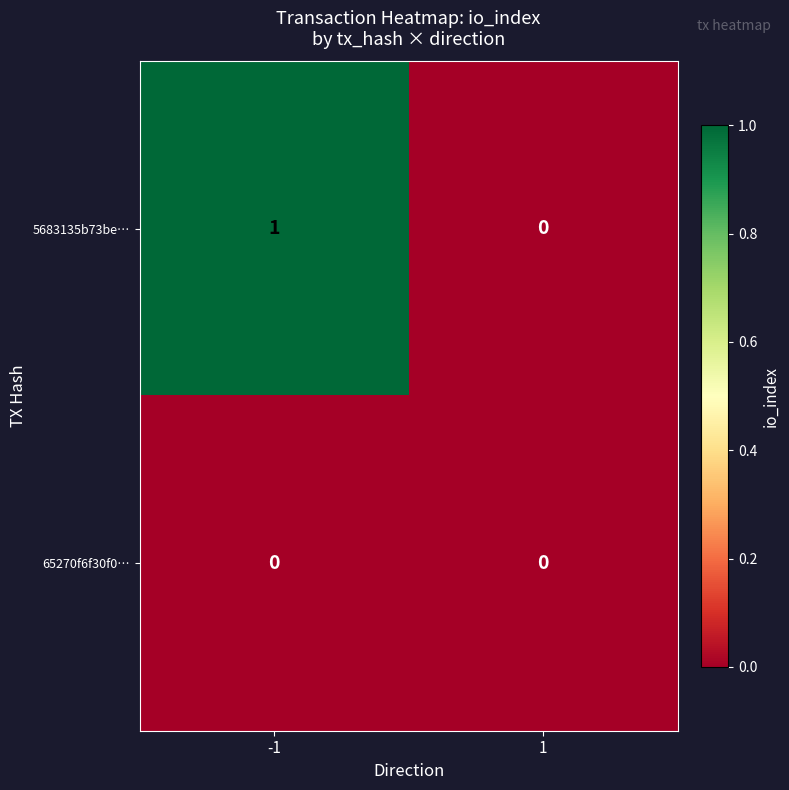

Is the value of 65270f6f30f0… at 1 greater than the value of 5683135b73be… at -1?

No